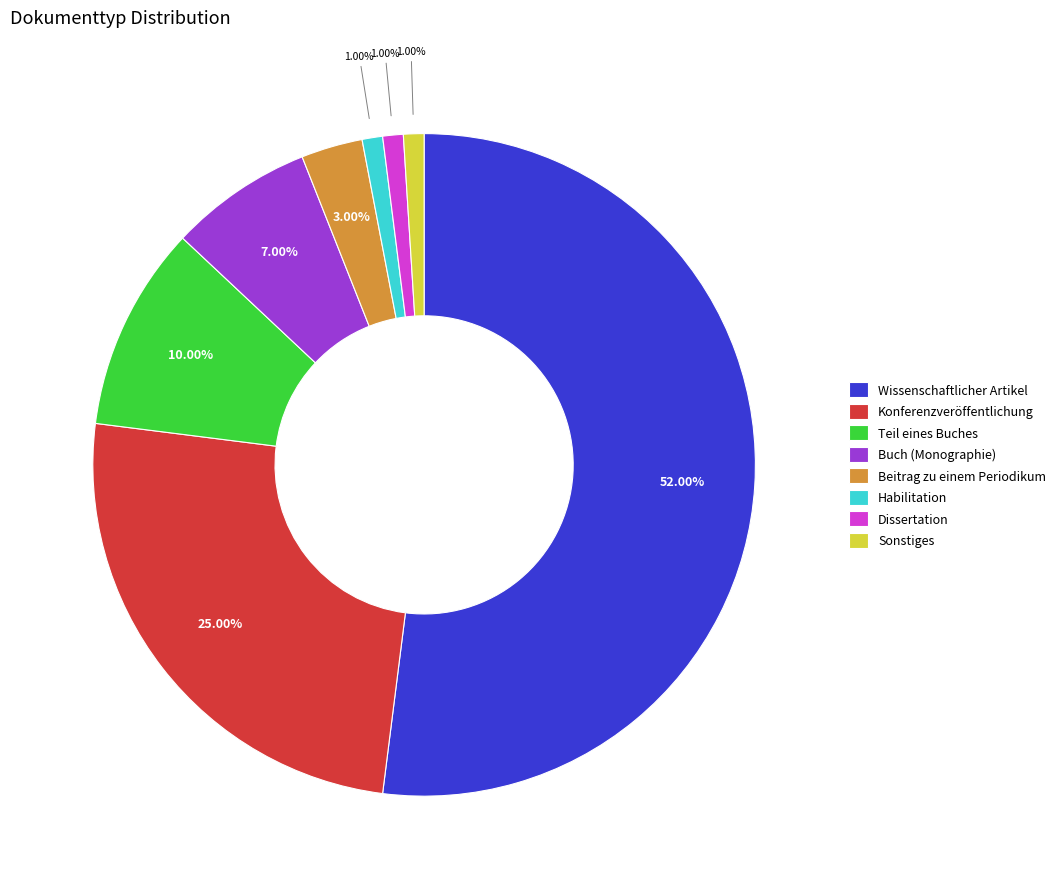

Is there a majority slice in this chart?

Yes